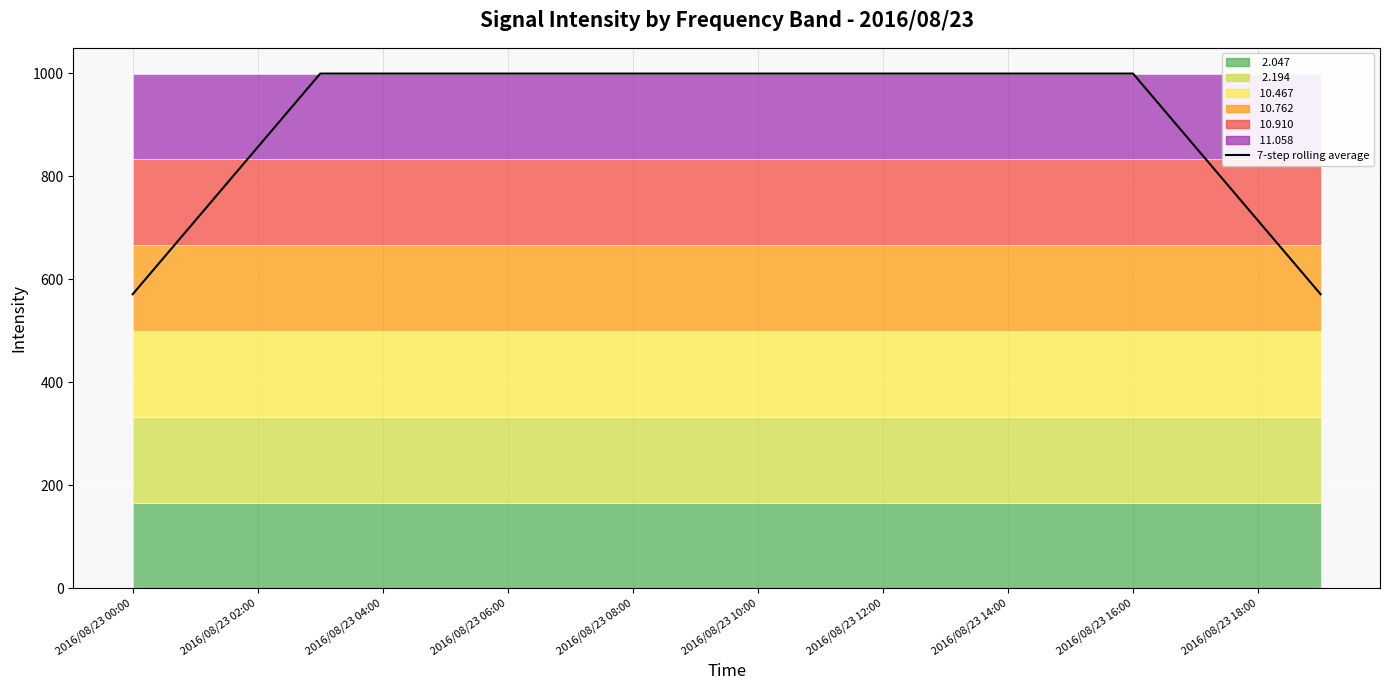

Where is the data nearest to the value 784?

2016/08/23 02:00